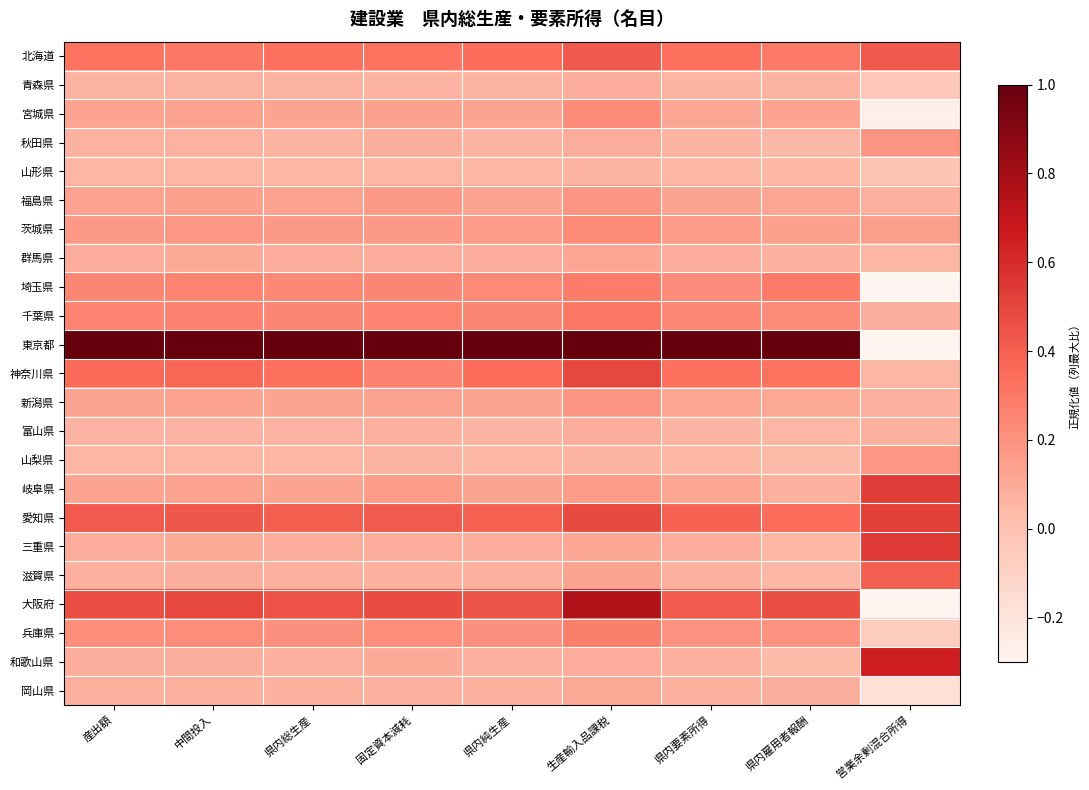

What is the total value across all series at 中間投入?

4.8